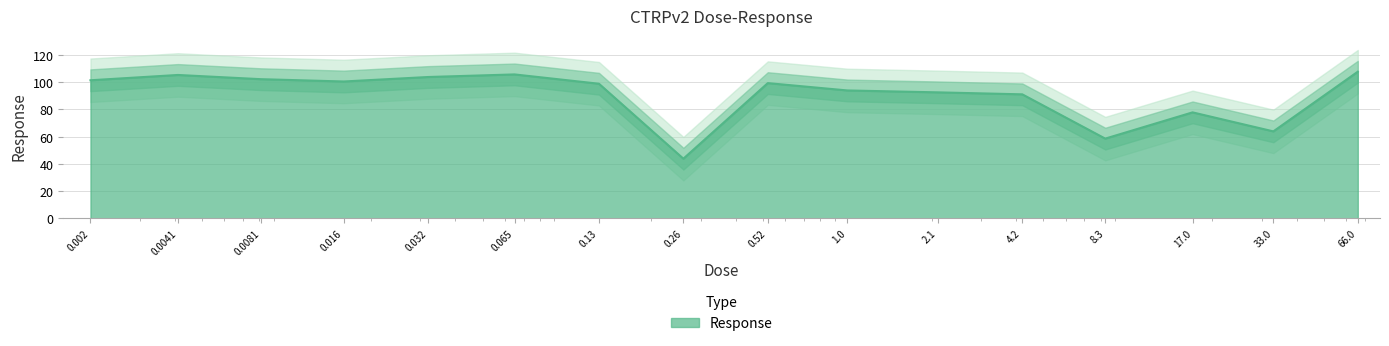

What is the ratio of the value at 0.016 to the value at 66.0?

0.9